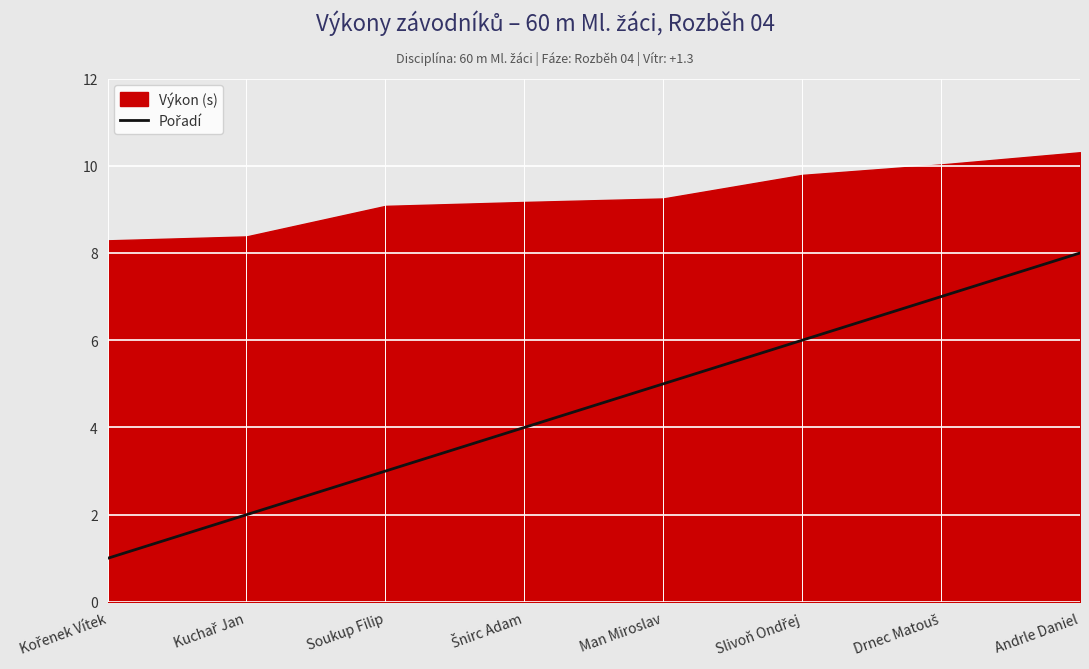

What position from the left is Kořenek Vítek?

1